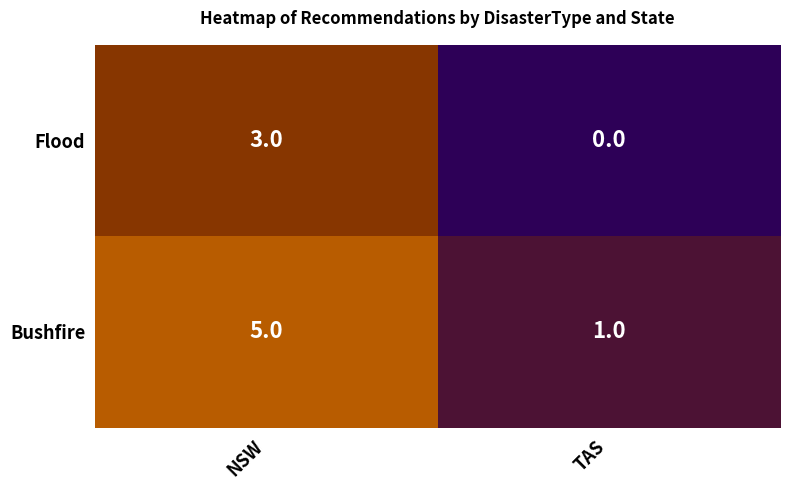

Which series has the largest range (max minus min)?

Bushfire